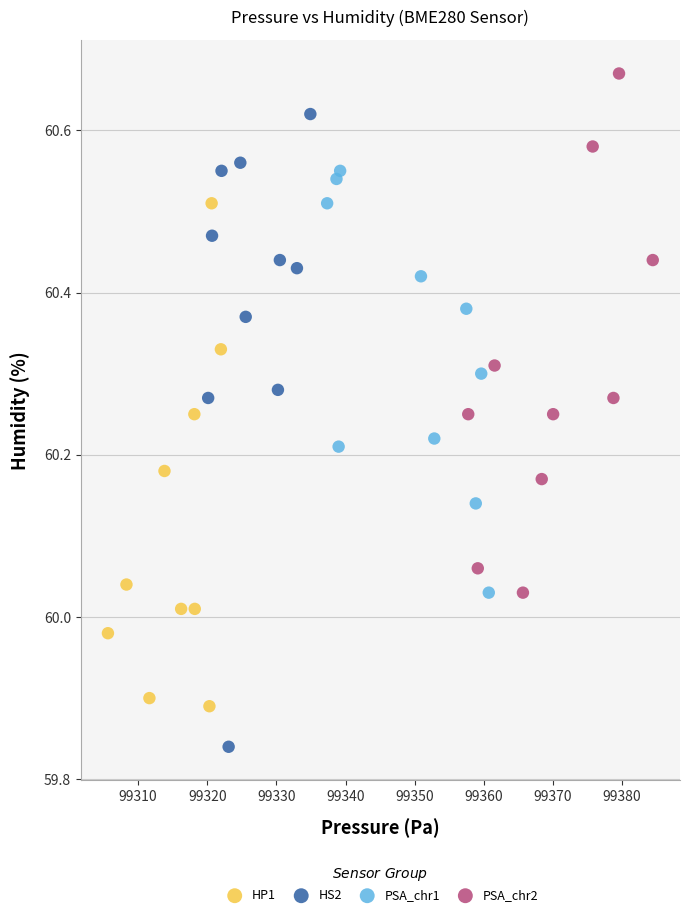

Which series contains the lowest Y value?

HS2